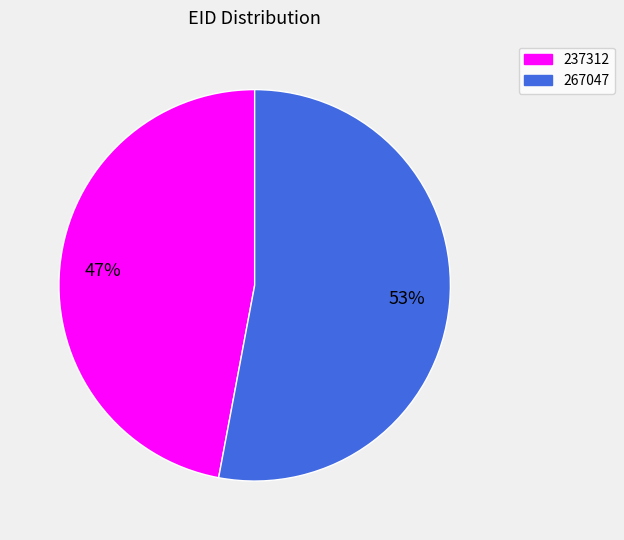

How many segments does this pie chart have?

2